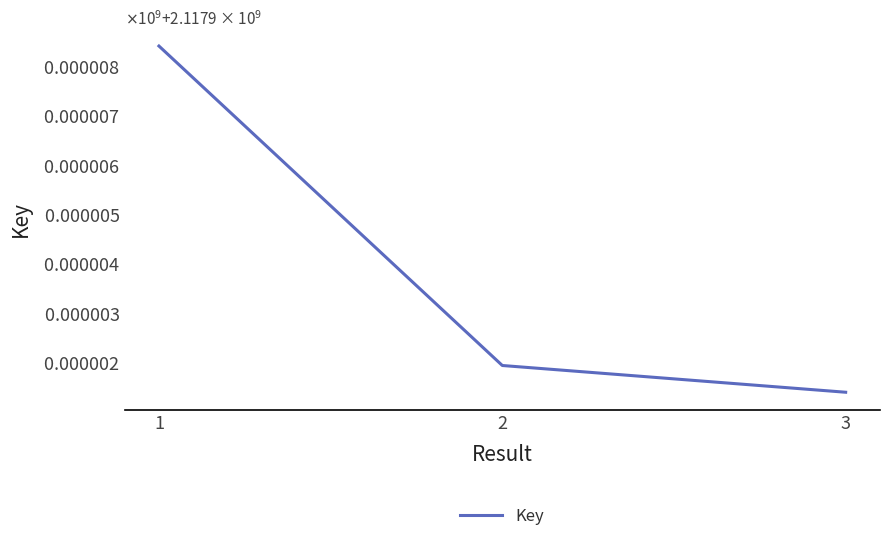

The chart shows a value of 2117908422 at 1. True or false?

True